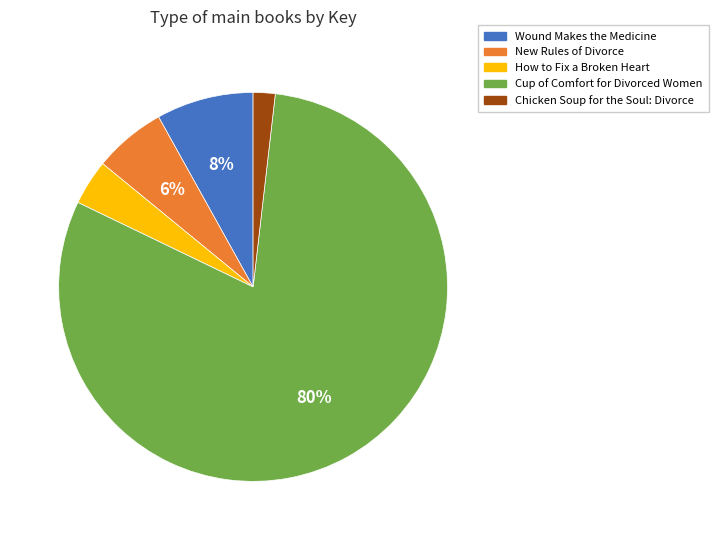

Which category accounts for the majority?

Cup of Comfort for Divorced Women